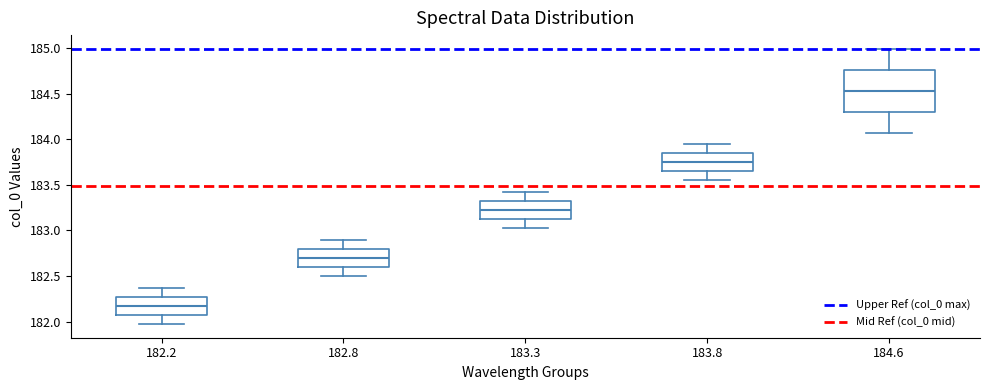

Reading left to right, read every box against the y-axis: the position of its median line, the range the box covers, and the ends of its whiskers. The values are not printed on the chart, so give them approximately, as read against the axis.

182.2: median 182.15, box 182.05 to 182.25, whiskers 181.95 to 182.35
182.8: median 182.70, box 182.60 to 182.80, whiskers 182.50 to 182.90
183.3: median 183.20, box 183.10 to 183.30, whiskers 183.00 to 183.40
183.8: median 183.75, box 183.65 to 183.85, whiskers 183.55 to 183.95
184.6: median 184.55, box 184.30 to 184.75, whiskers 184.05 to 185.00